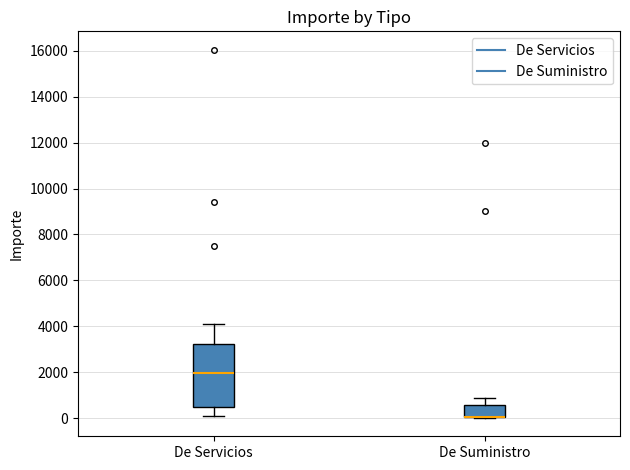

Reading left to right, transcribe this box plot: for each box, give where its median line is, the range the box spans, and where its two whiskers end, as read against the y-axis. The values are not printed on the chart, so give them approximately, as read against the axis.

De Servicios: median 2000, box 400 to 3200, whiskers 200 to 4200
De Suministro: median 0 (drawn on the box's lower edge), box 0 to 600, whiskers 0 to 800